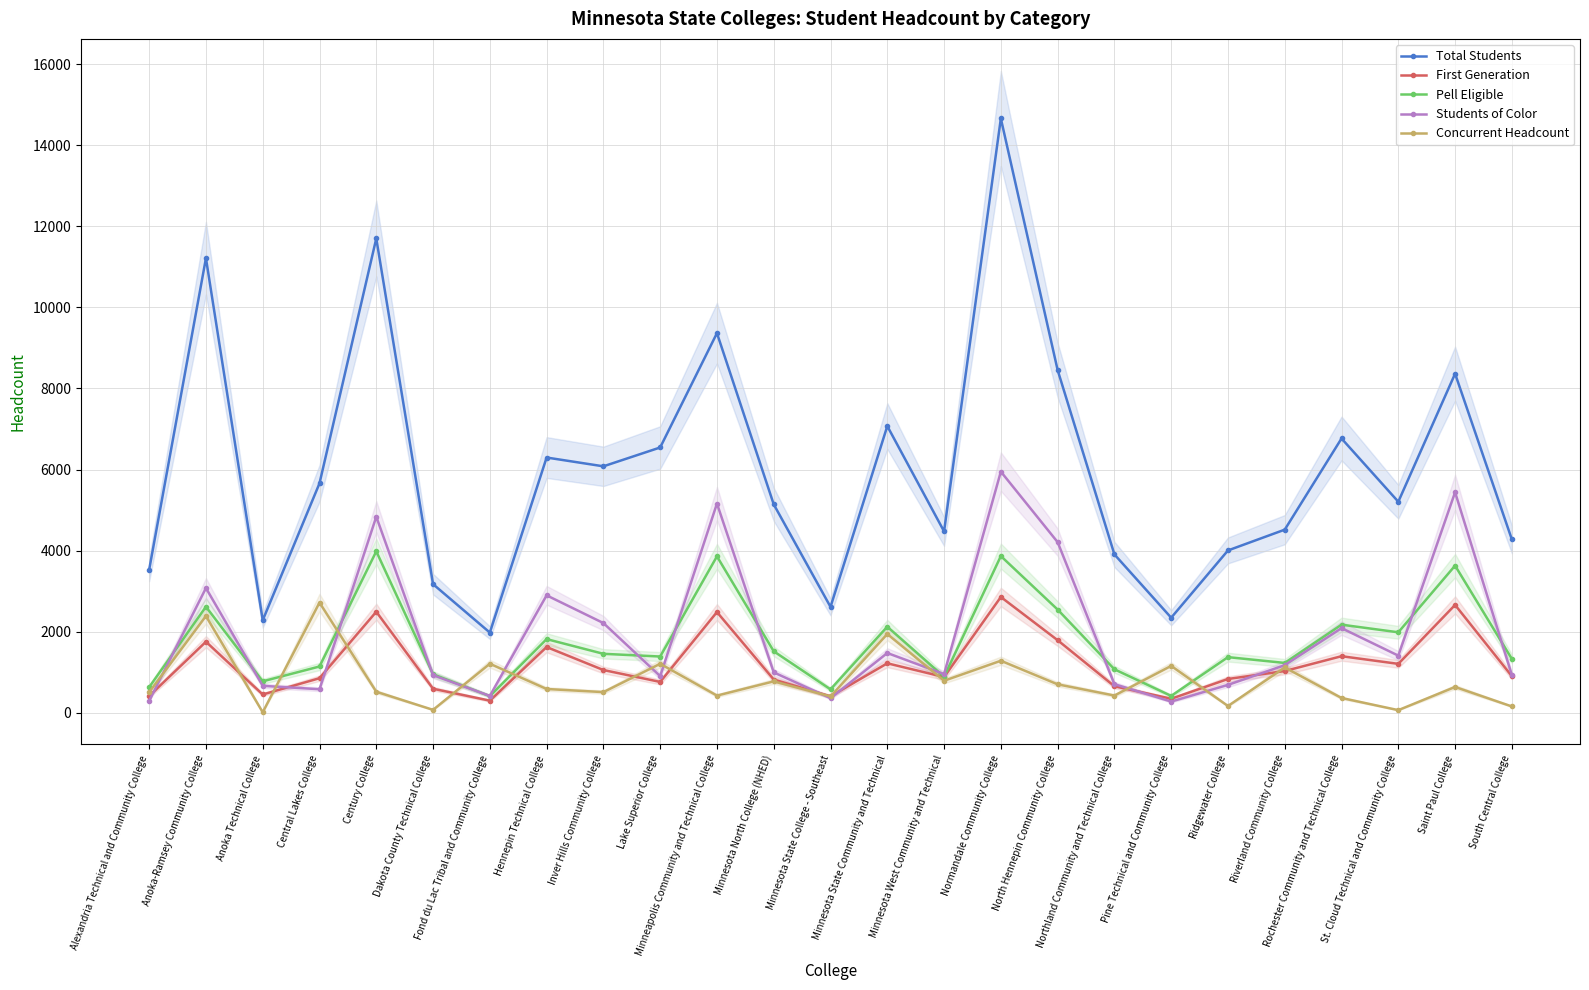

What is the difference between the second highest and minimum values in the Students of Color series?

5166